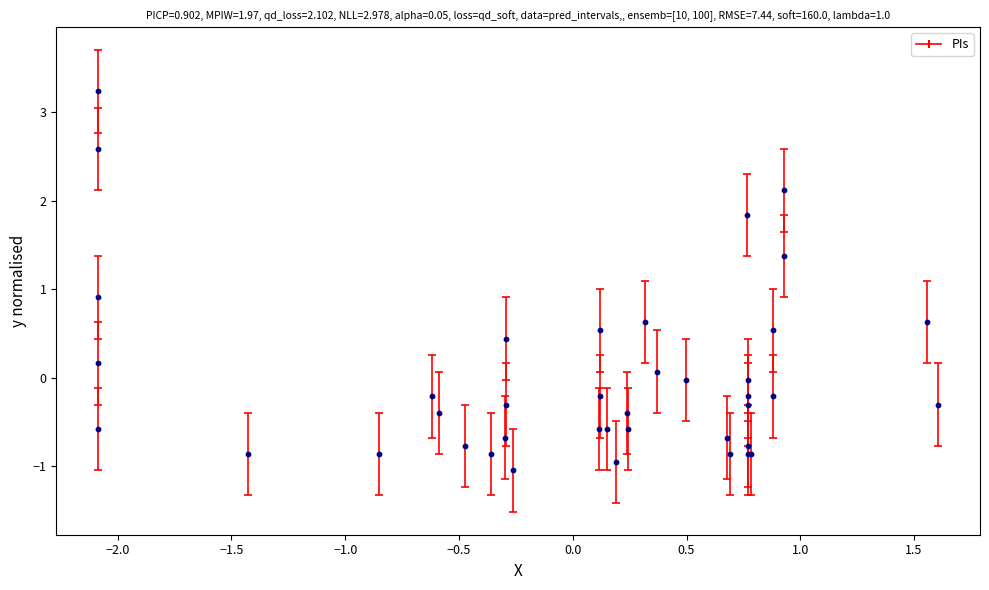

What Y value in the scatter plot is closest to 1?

0.9